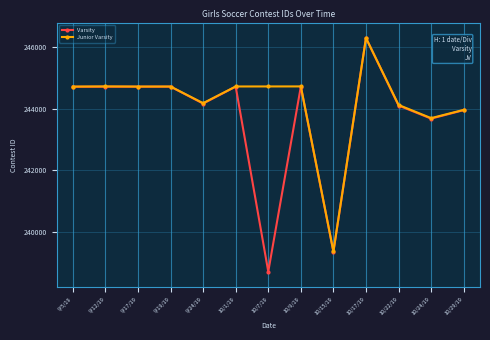

List the series in order of their overall mean, highest first.

Junior Varsity, Varsity